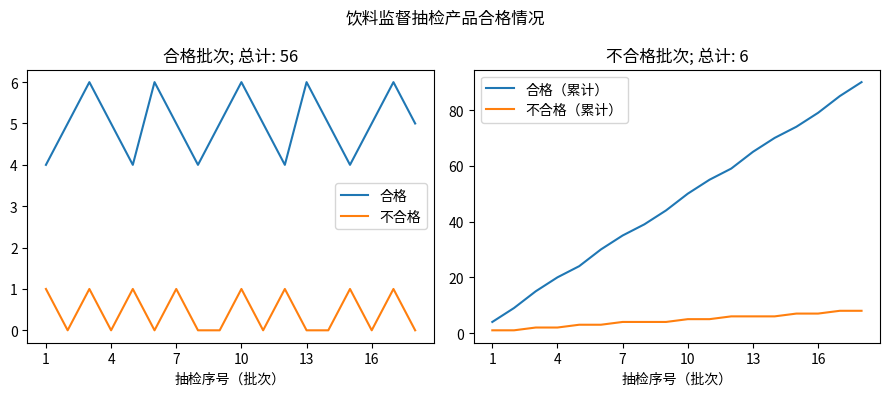

Which series has the largest total across all categories?

合格（累计）